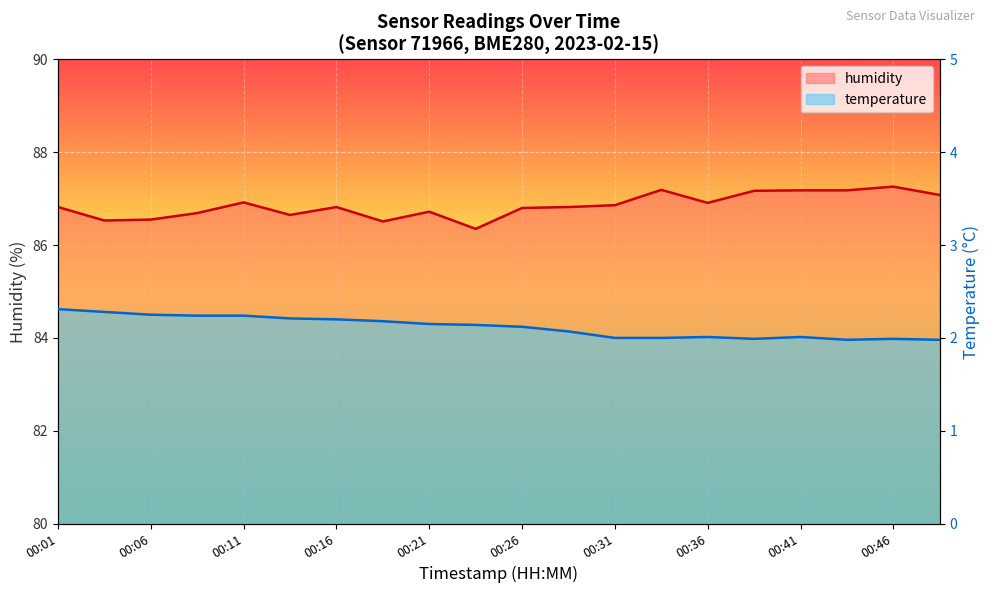

What is the value of the humidity point at the 8th from the left?

86.5